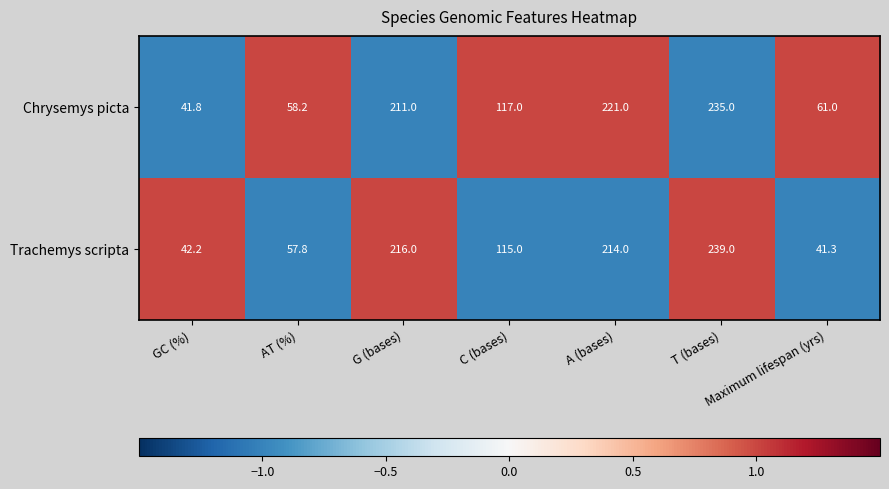

At how many categories does at least one series exceed 53?

6